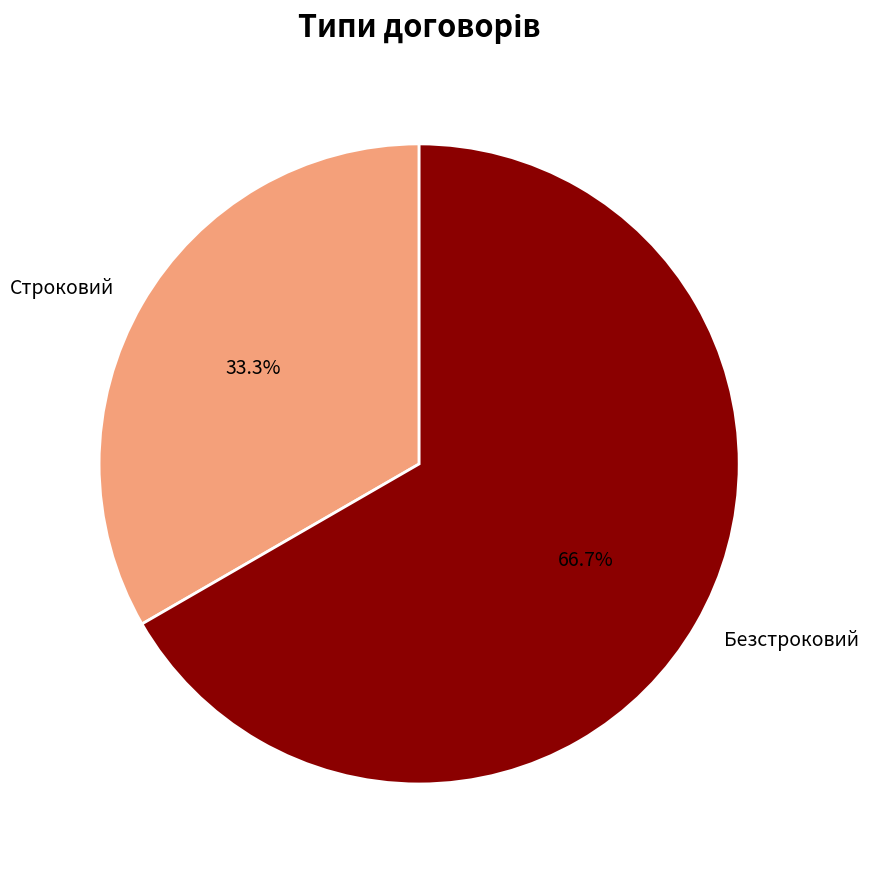

How much of the chart is everything except Строковий?

66.7%